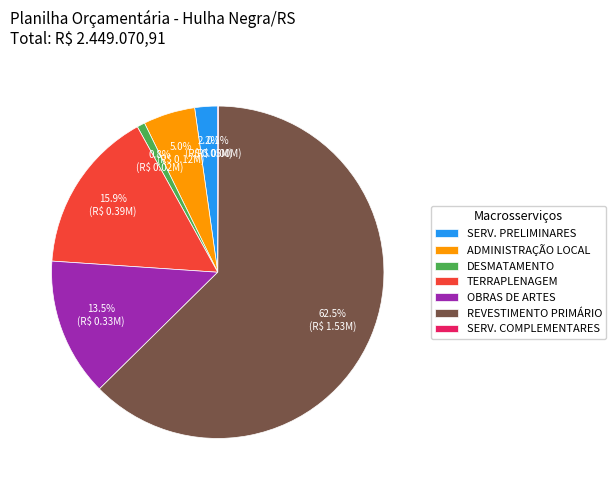

Is the sum of DESMATAMENTO and SERV. PRELIMINARES greater than half?

No